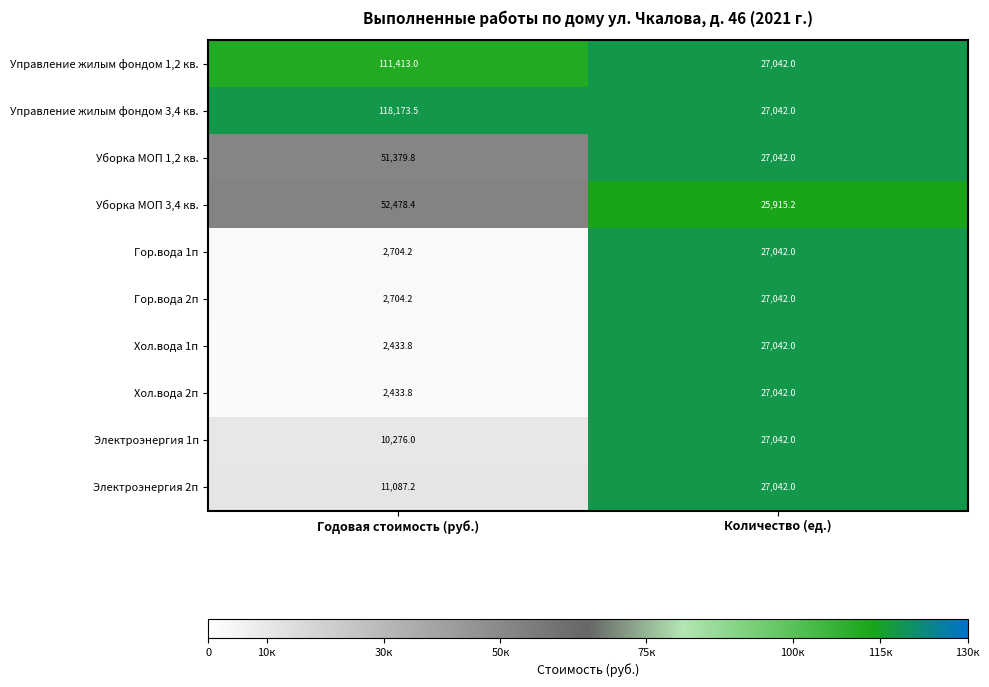

What is the difference between the highest and lowest values at Годовая стоимость (руб.)?

115739.7